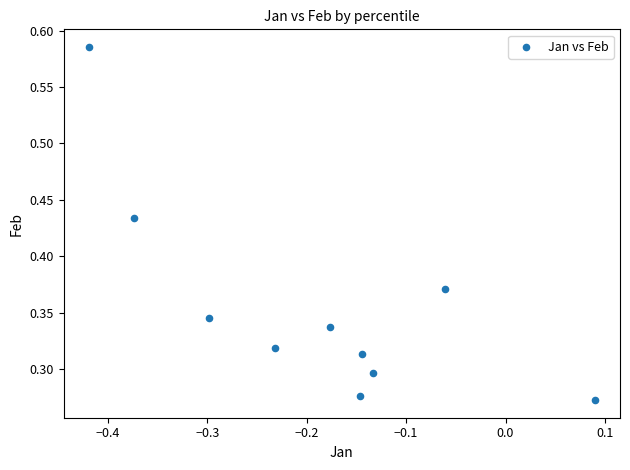

What is the range of X values (max minus min)?

0.5